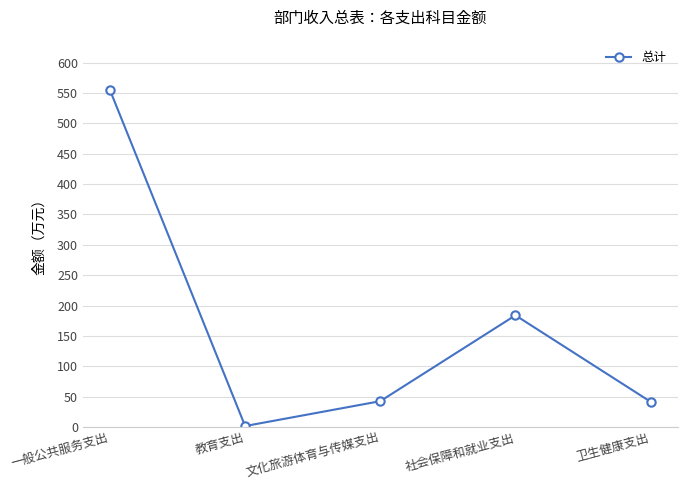

What is the average value?

164.9